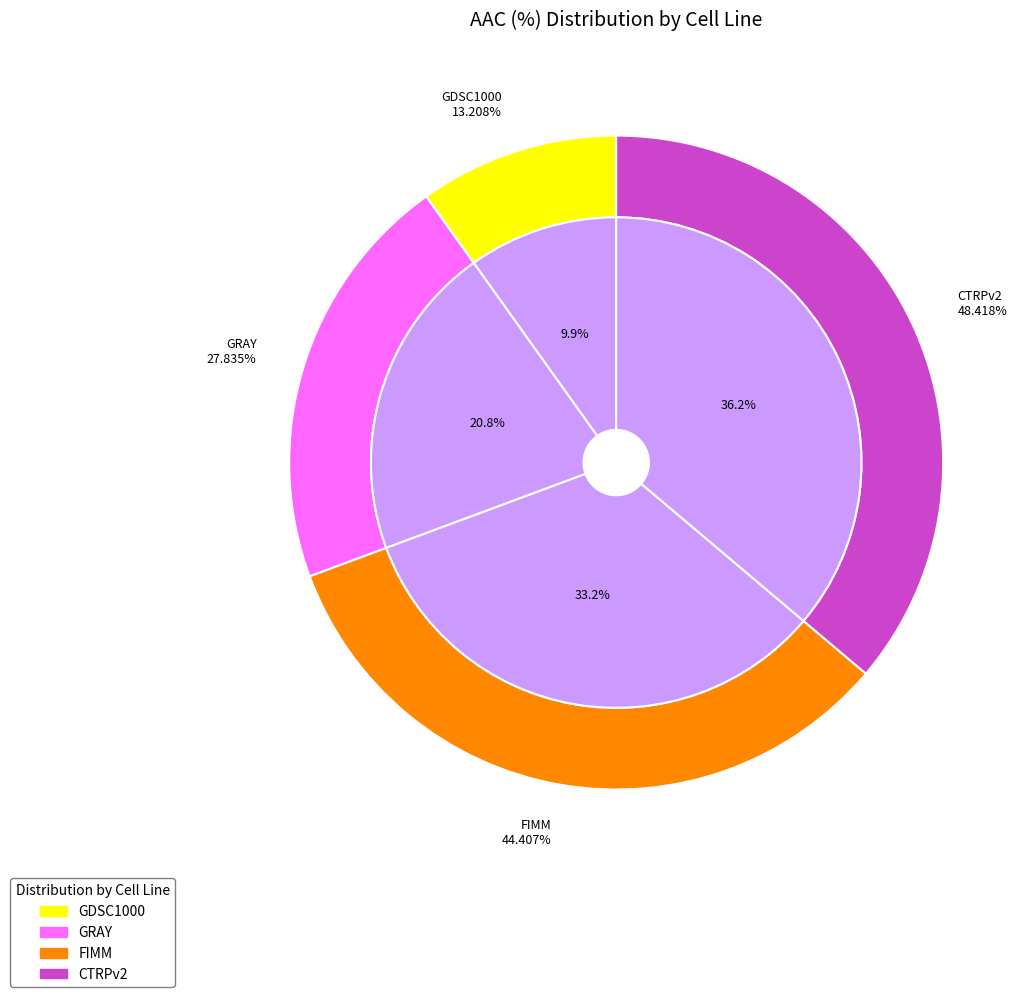

Which category has the smallest portion of the pie?

GDSC1000